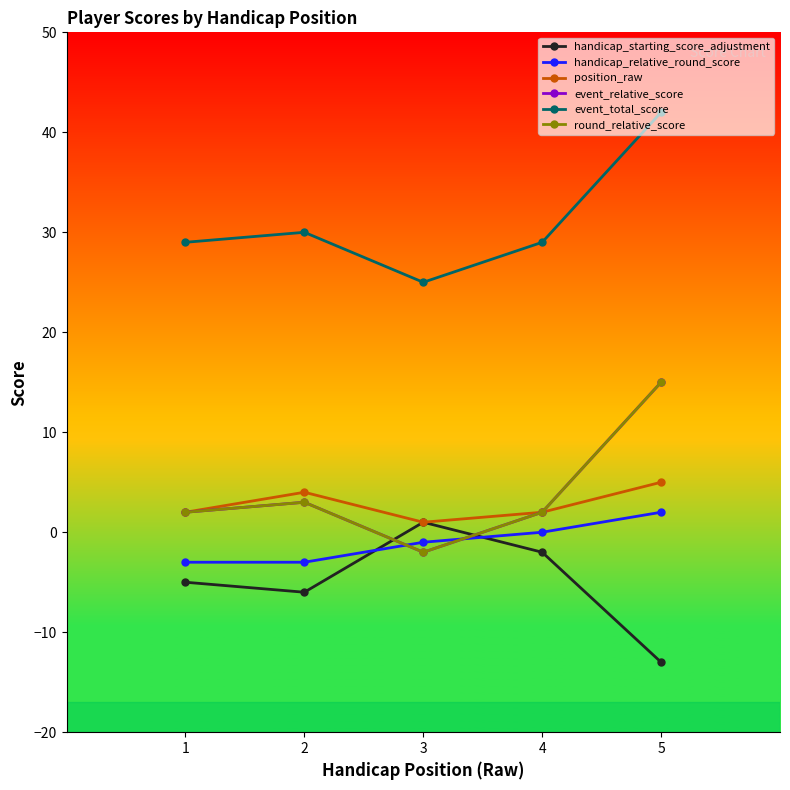

Is this an area chart (filled region under the line)?

No